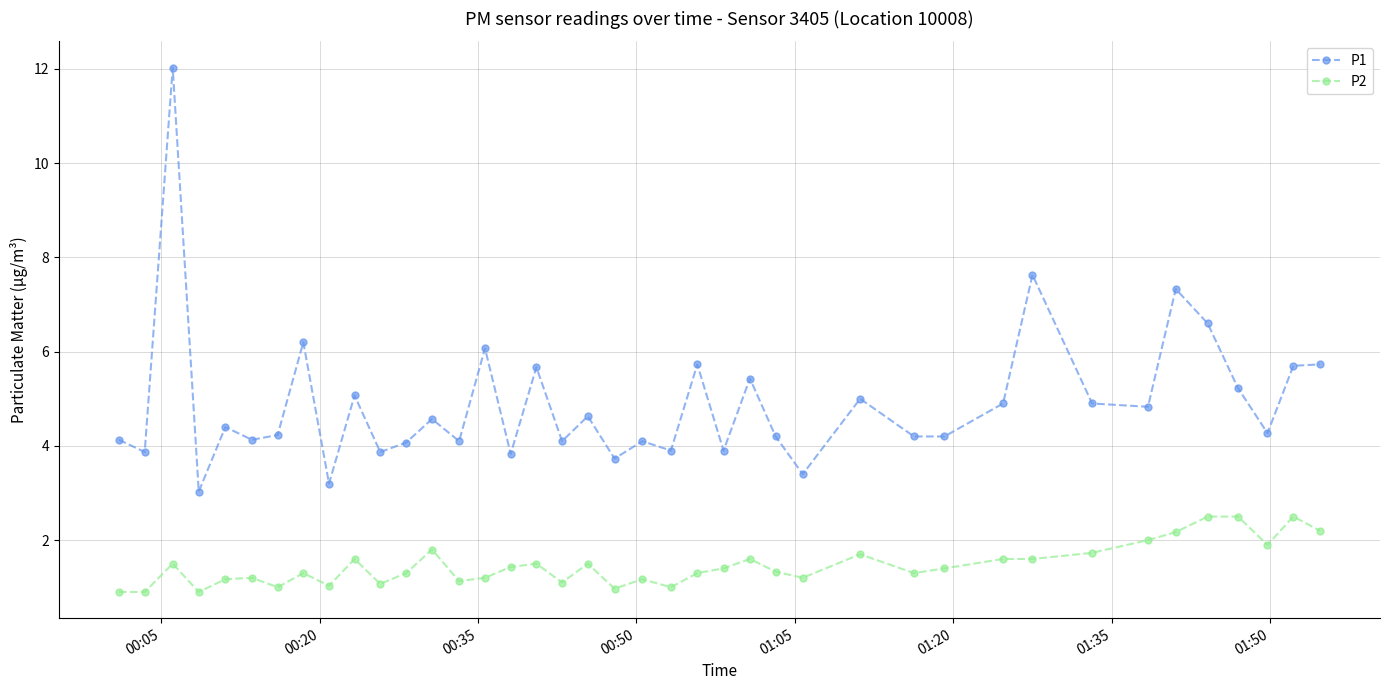

Does the chart have visible grid lines?

Yes